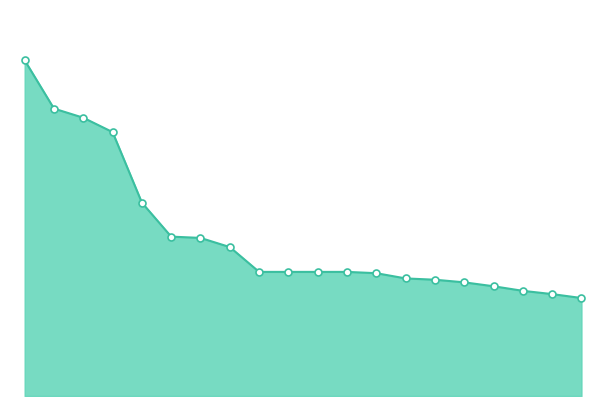

Which label corresponds to the smallest value in the chart?

20